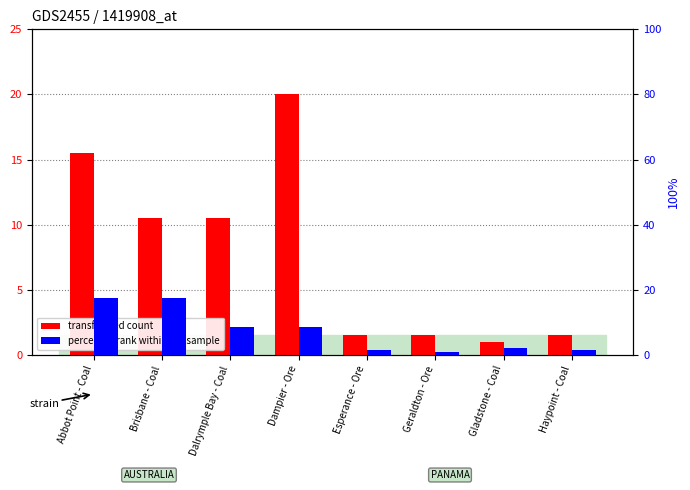

What is the difference between the highest and lowest values at Geraldton - Ore?

0.5